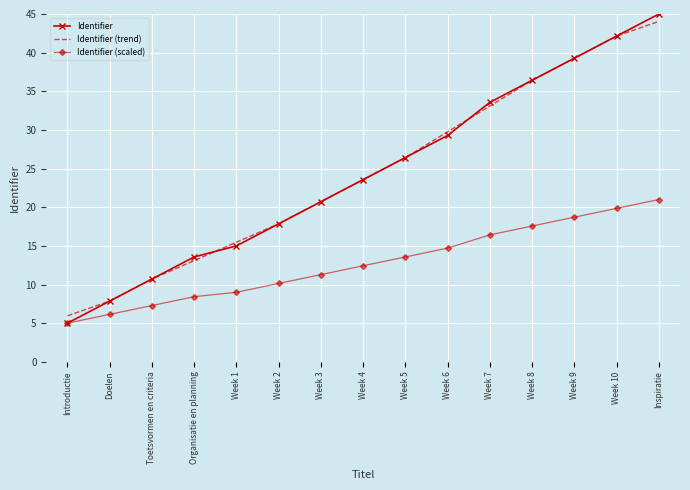

Where does the Identifier (trend) series first go above 23?

Week 4